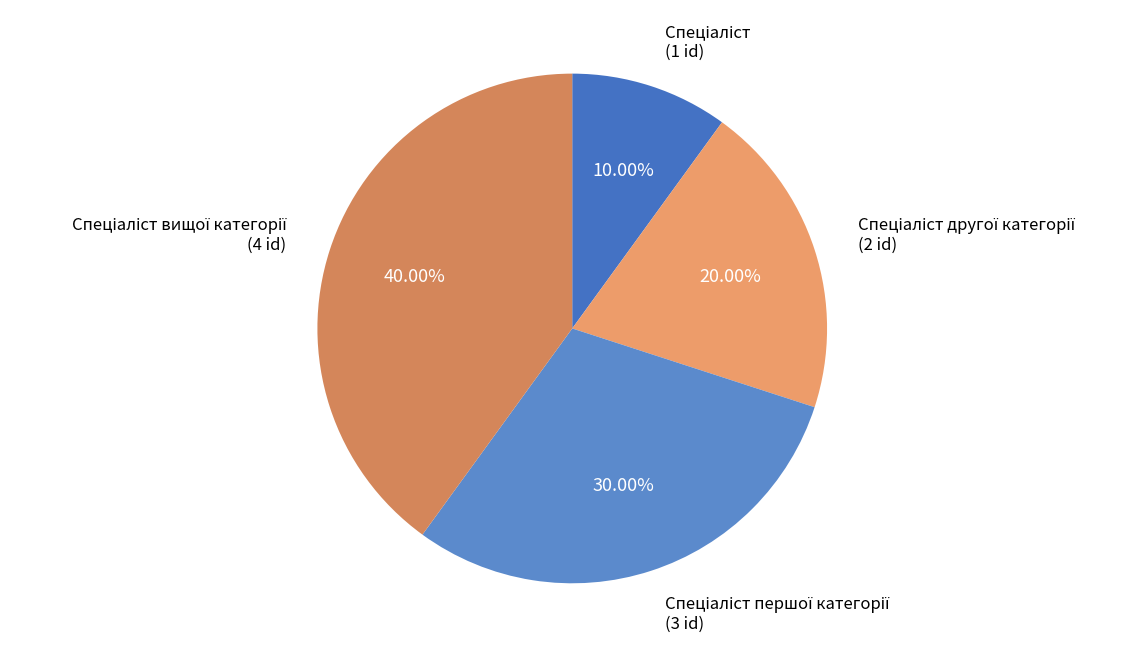

How many slices are in this pie chart?

4